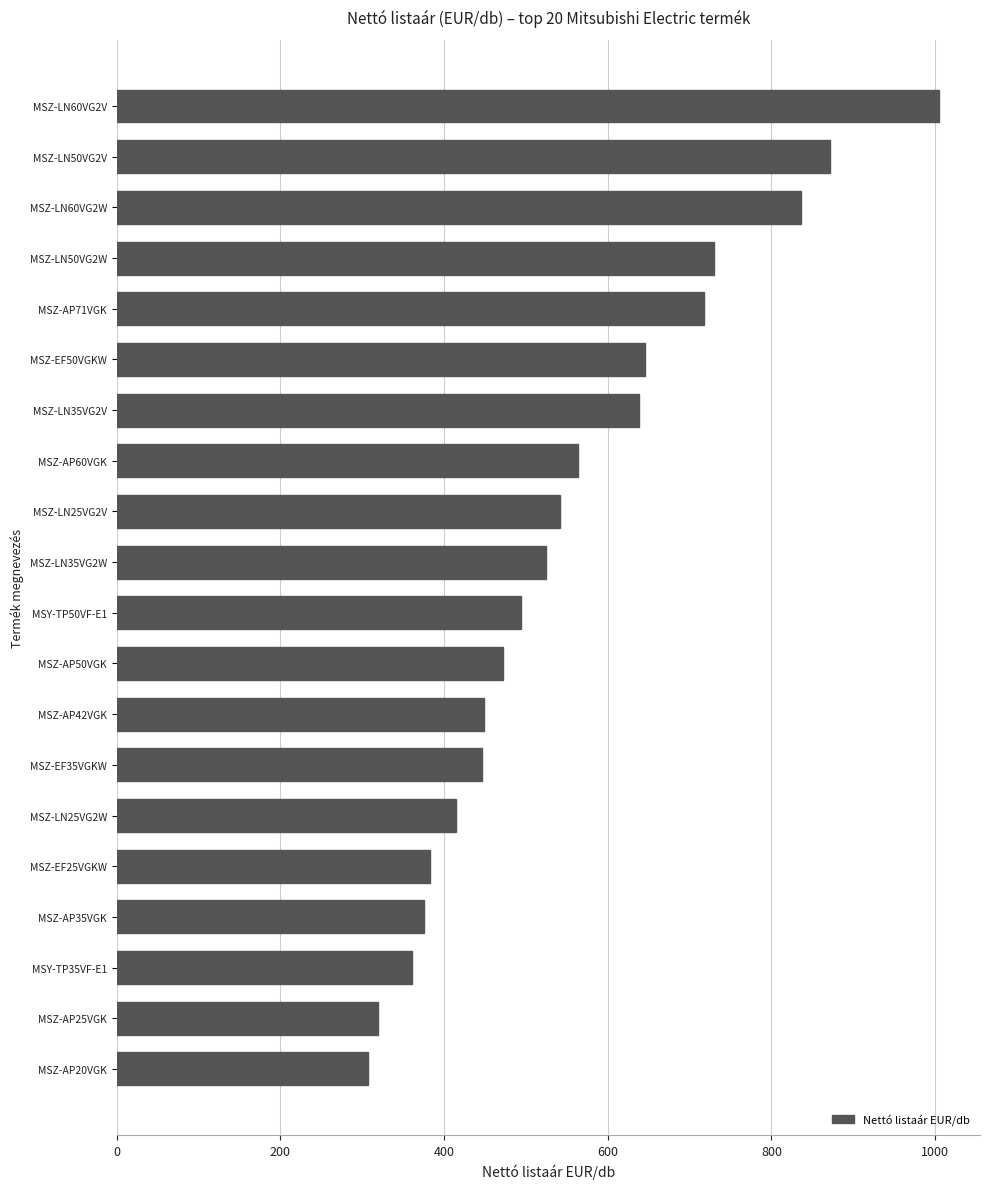

At which category does the chart reach its peak across all series?

MSZ-LN60VG2V